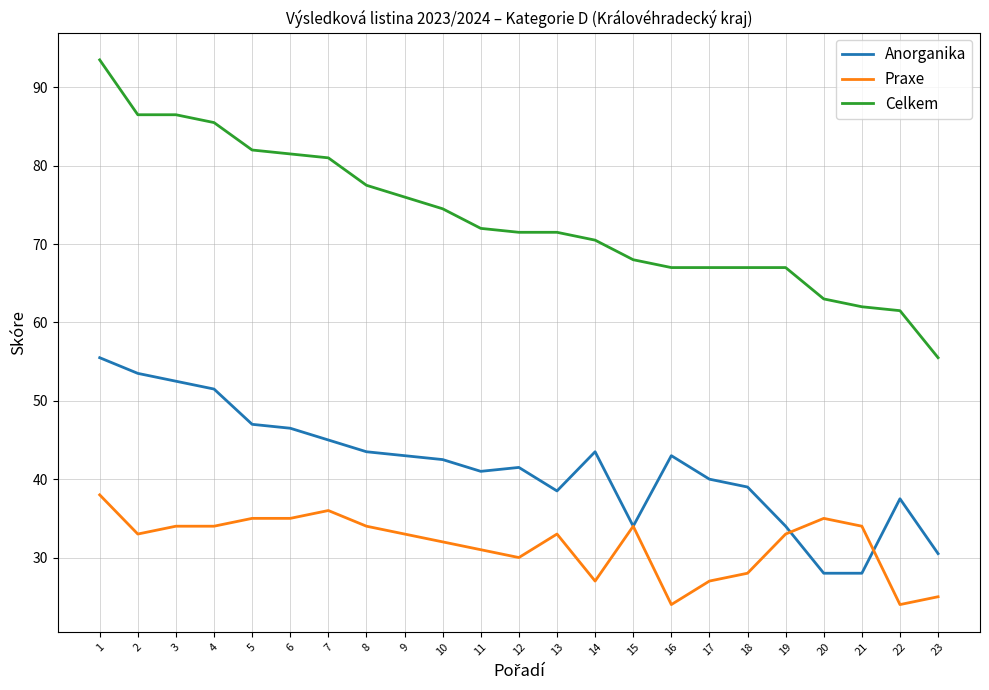

Is the value of Anorganika at 7 greater than the value of Celkem at 3?

No